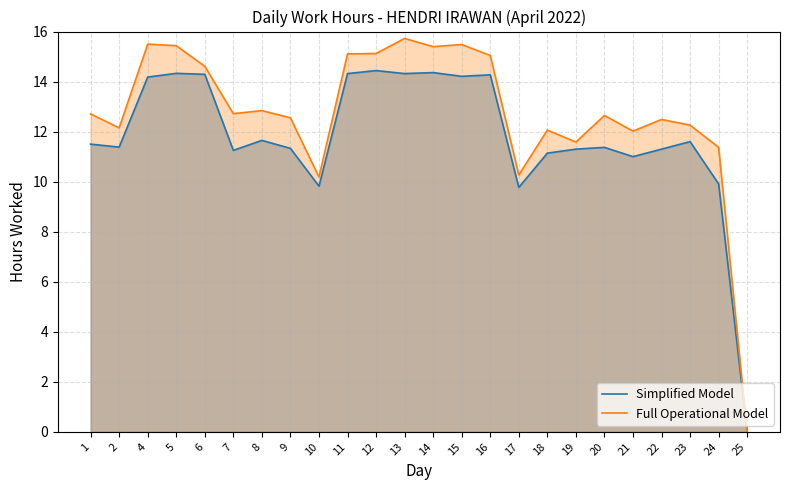

What is the value of the Full Operational Model point at the 8th from the left?

12.6